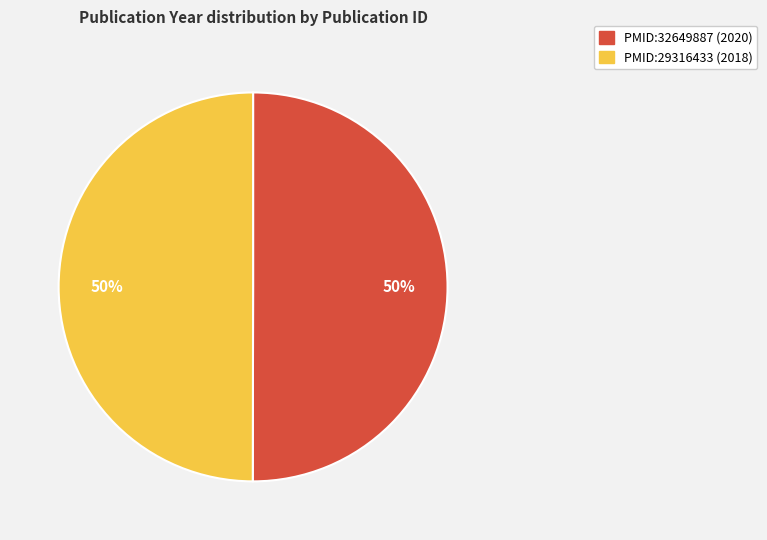

How many segments does this pie chart have?

2